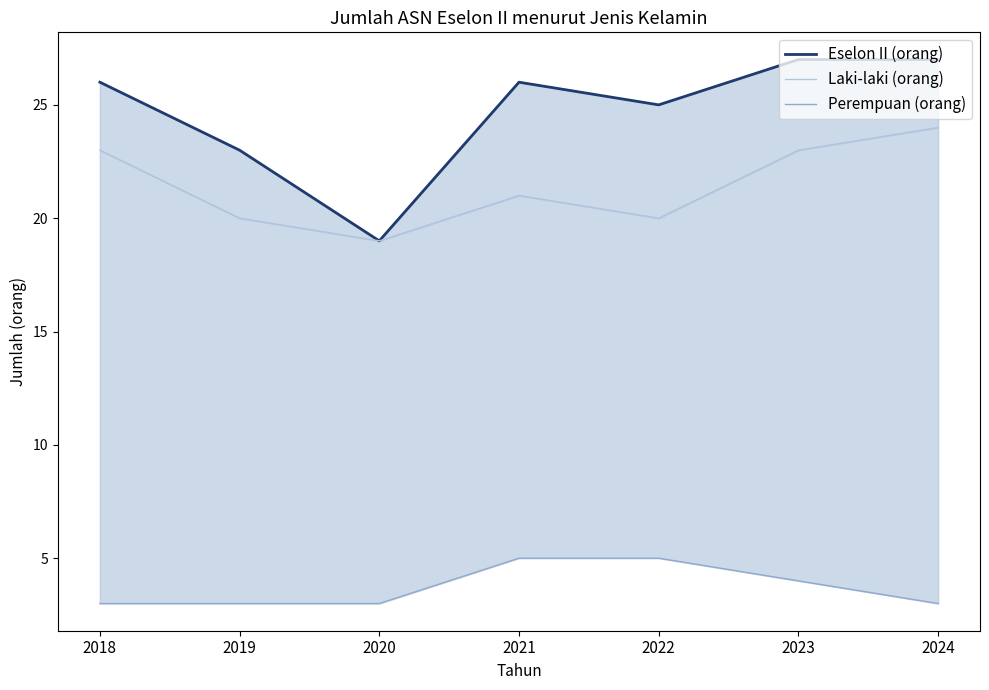

At which category does Eselon II (orang) reach its first local peak?

2021